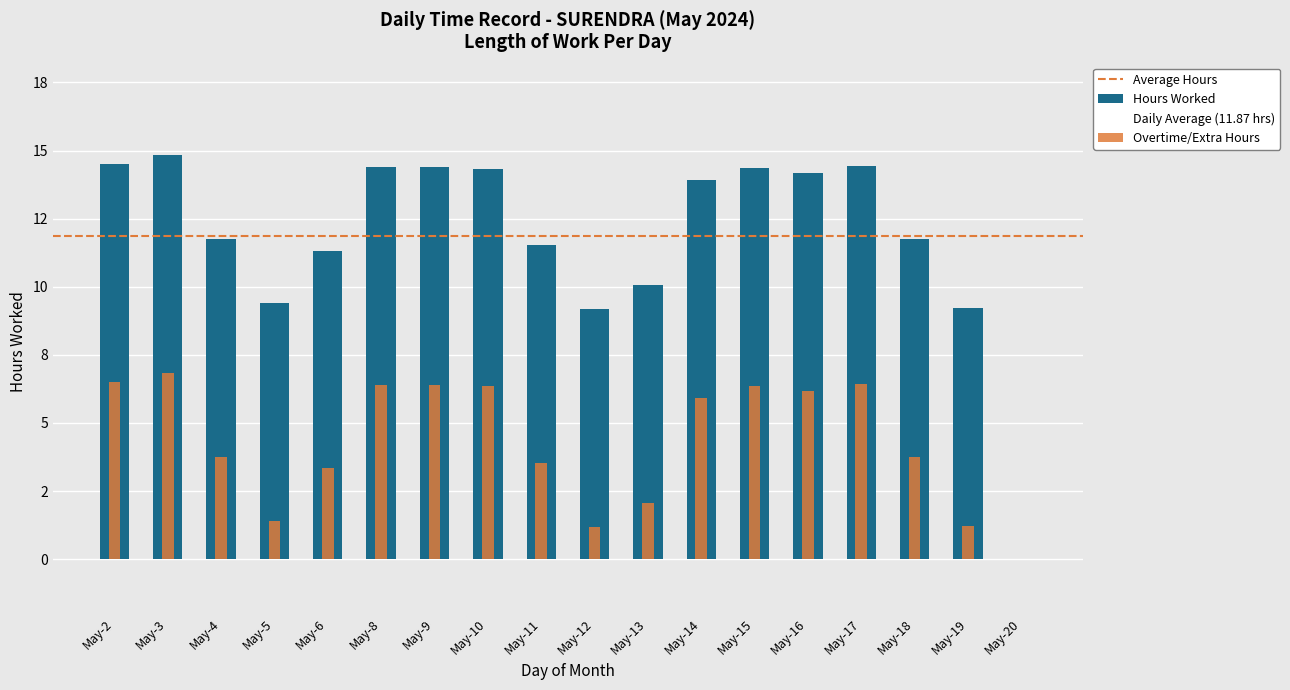

Rank the categories by value from highest to lowest.

May-3, May-2, May-17, May-8, May-9, May-15, May-10, May-16, May-14, May-4, May-18, May-11, May-6, May-13, May-5, May-19, May-12, May-20